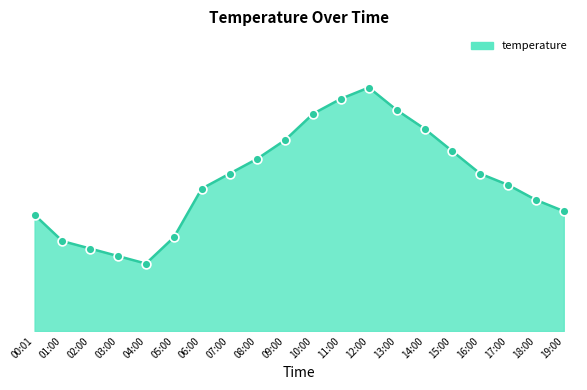

What is the ratio of the value at 16:00 to the value at 15:00?

1.0